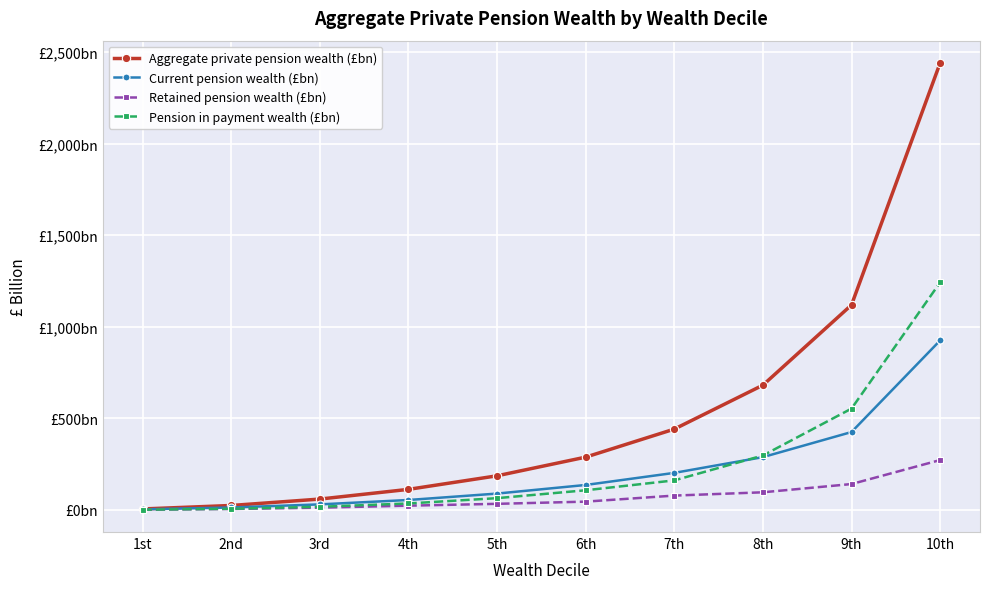

What is the total value across all series at 9th?

2238